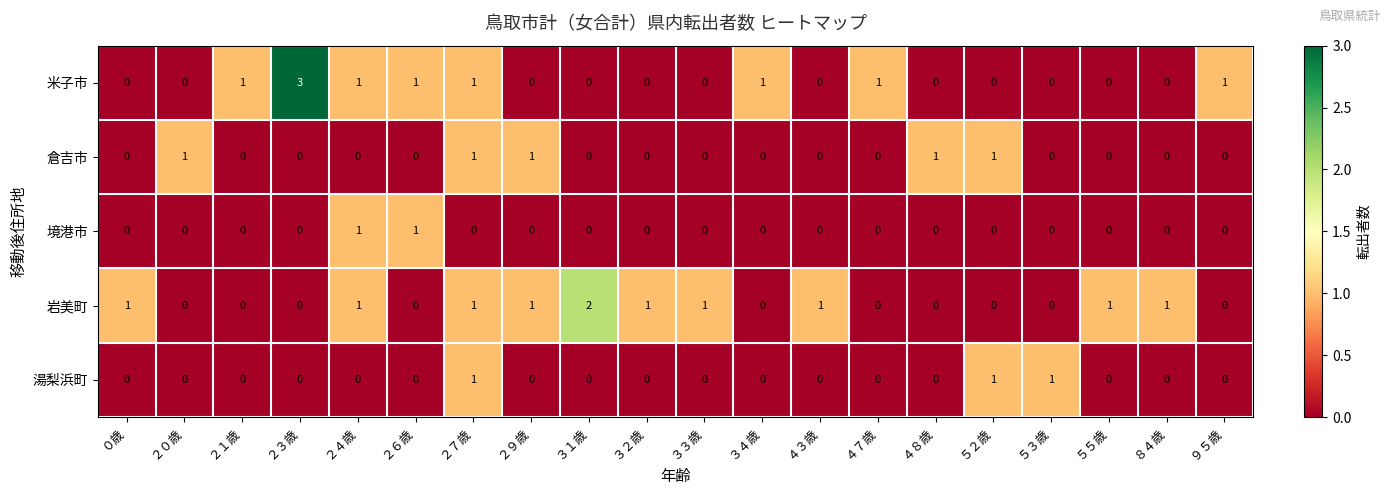

The 境港市 series shows 1 at ２７歳. True or false?

False